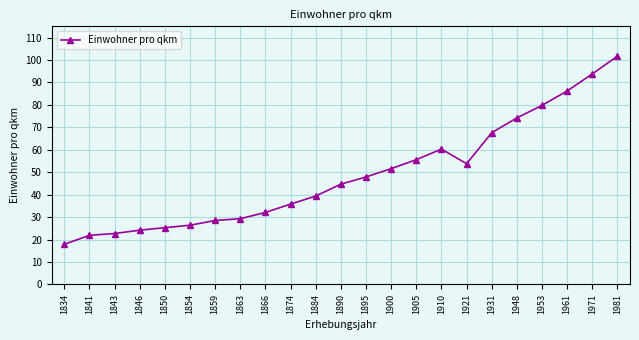

True or false: there are more than 0 points higher than both neighbors.

True